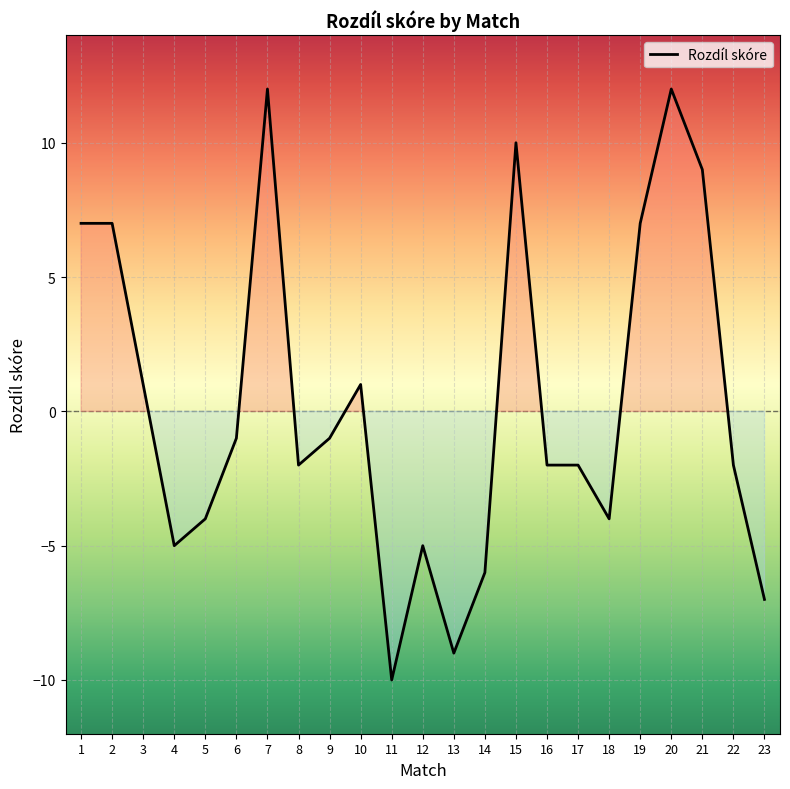

What is the difference between the values at 18 and 10?

5